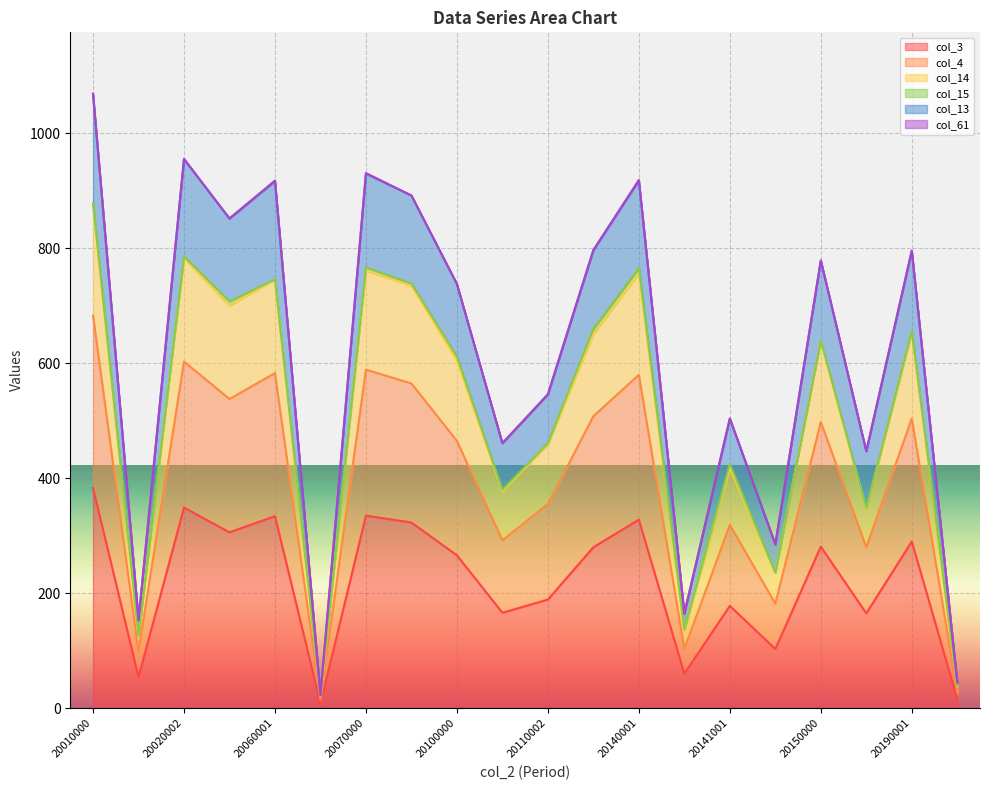

How many lines are shown in the chart?

6